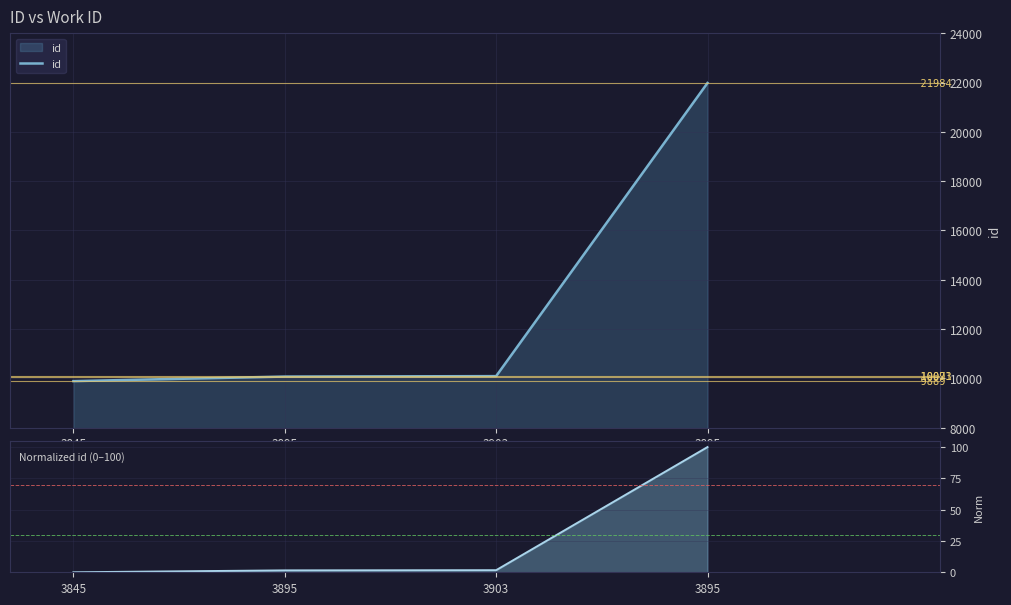

What is the label of the 4th point from the right?

3845